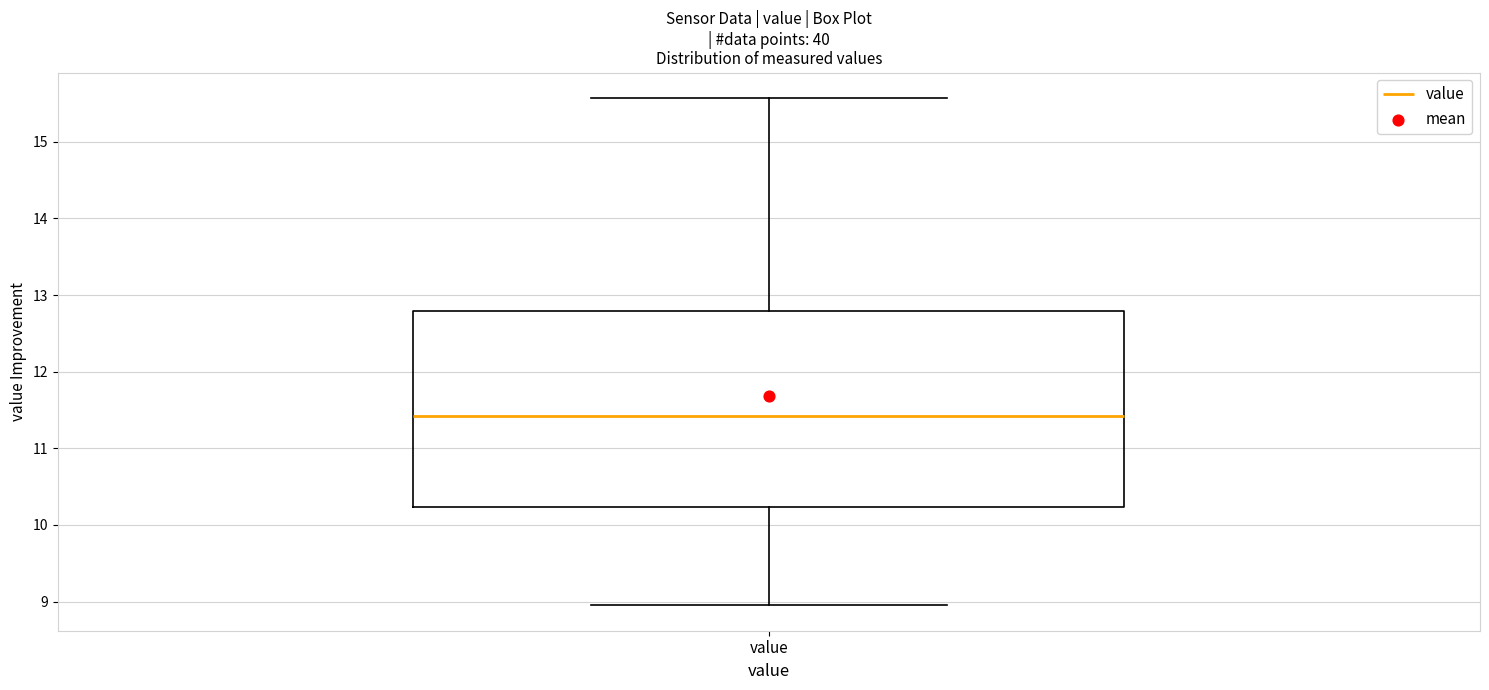

Where is the lower edge of the box for value on the y-axis? The values are not printed on the chart, so give them approximately, as read against the axis.

10.2